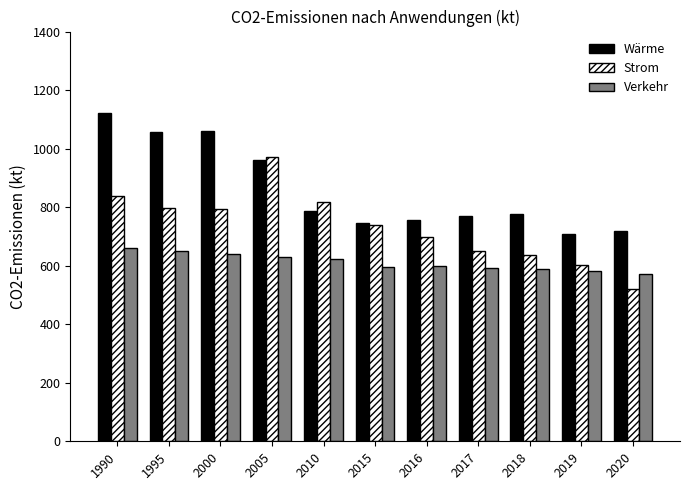

How many bars are there in each group?

3